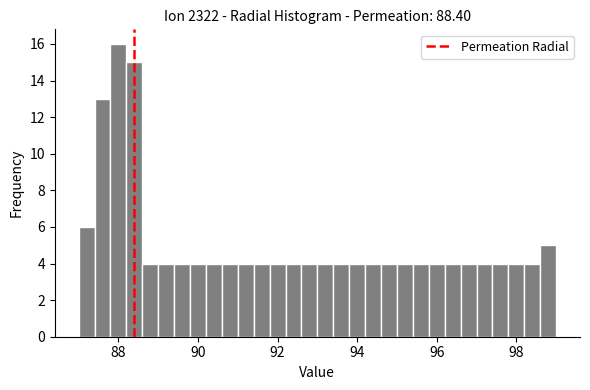

Around what value on the x-axis is the tallest bar? Give the approximate position of its centre, as read against the axis.

88.0